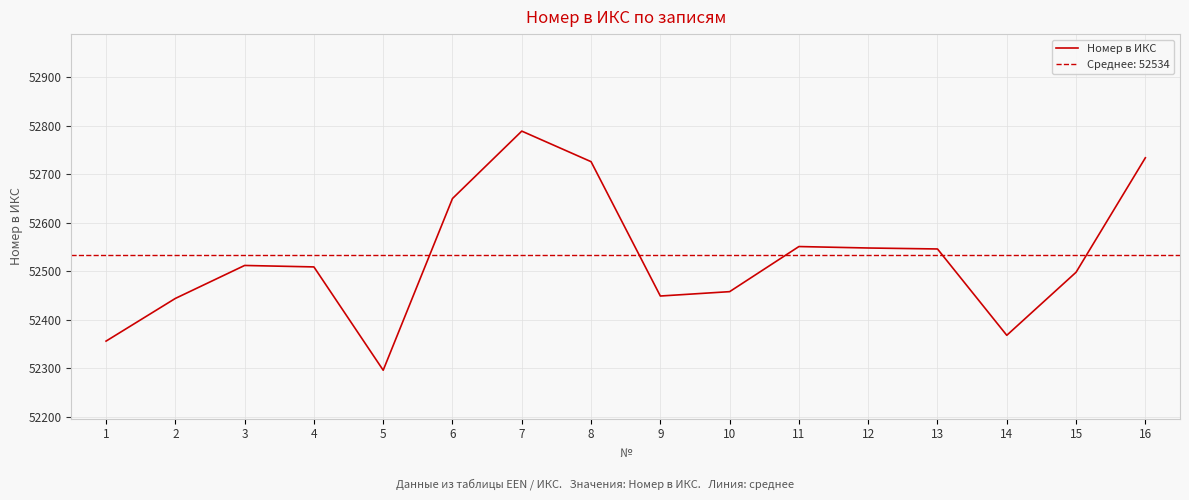

What is the value of the 12th point from the left?

52548